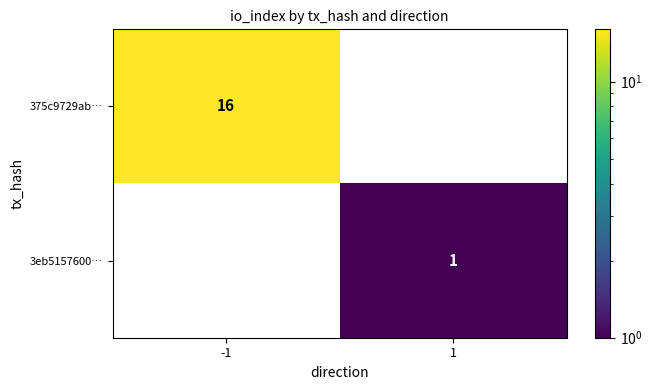

Is the value of 375c9729ab… at -1 greater than the value of 3eb5157600… at 1?

Yes